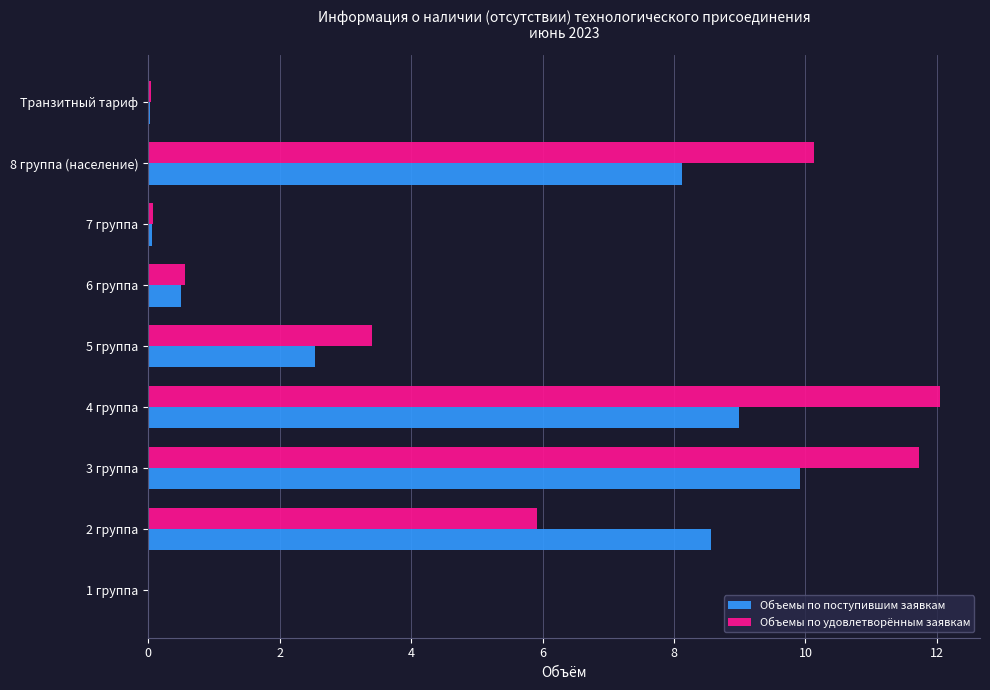

Between 4 группа and 7 группа, which series saw the biggest shift?

Объемы по удовлетворённым заявкам